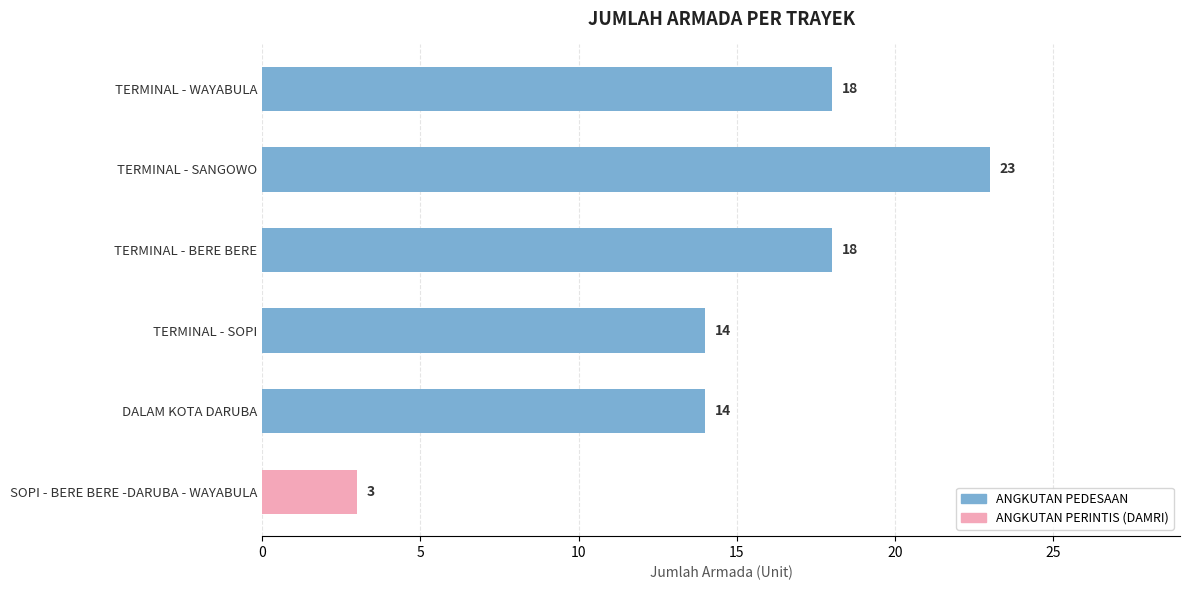

What value does the data have at DALAM KOTA DARUBA?

14